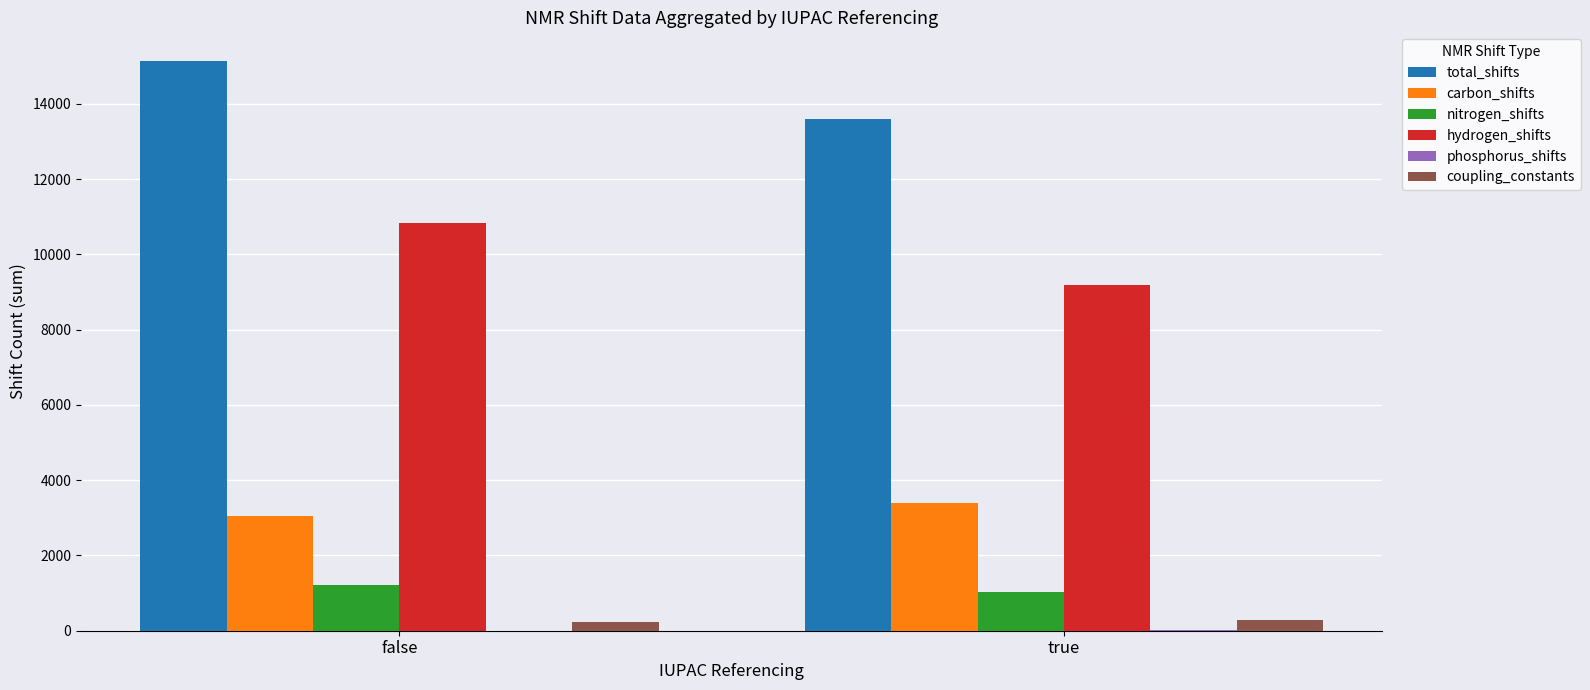

Between false and true, which series saw the biggest shift?

hydrogen_shifts